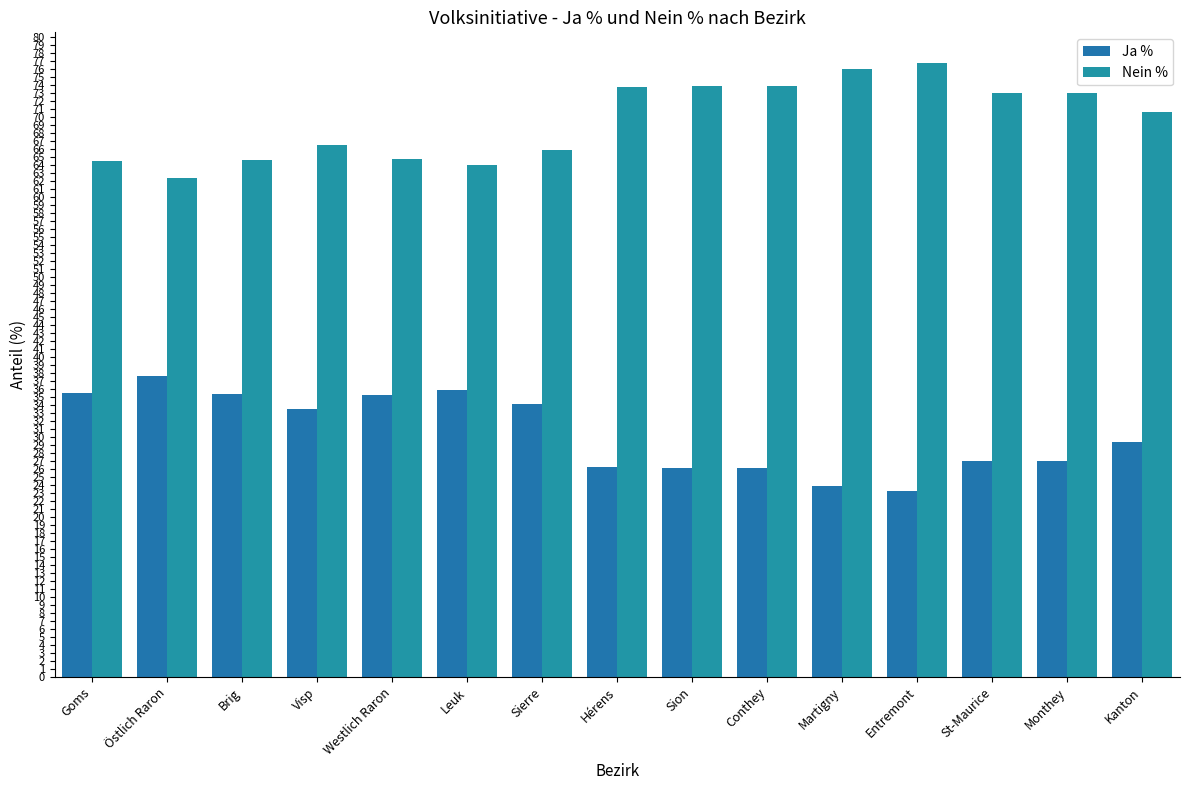

What is the average value of the Ja % series?

30.4